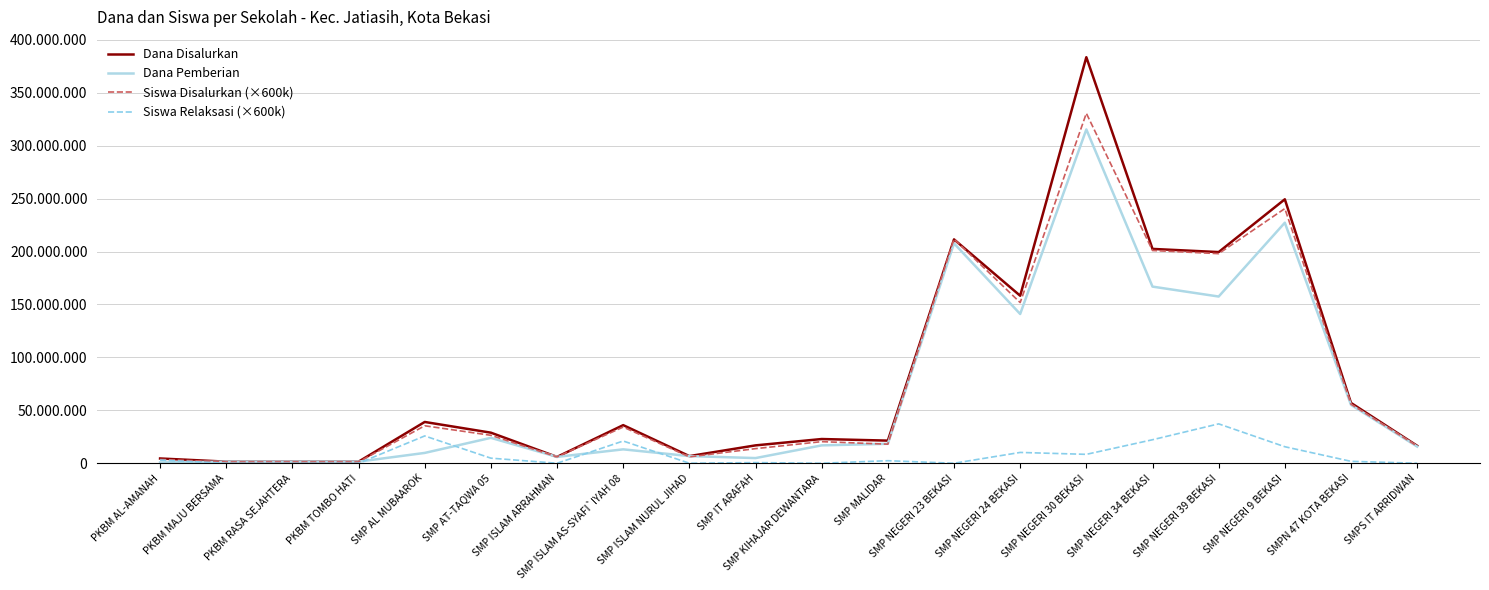

Is this an area chart (filled region under the line)?

No